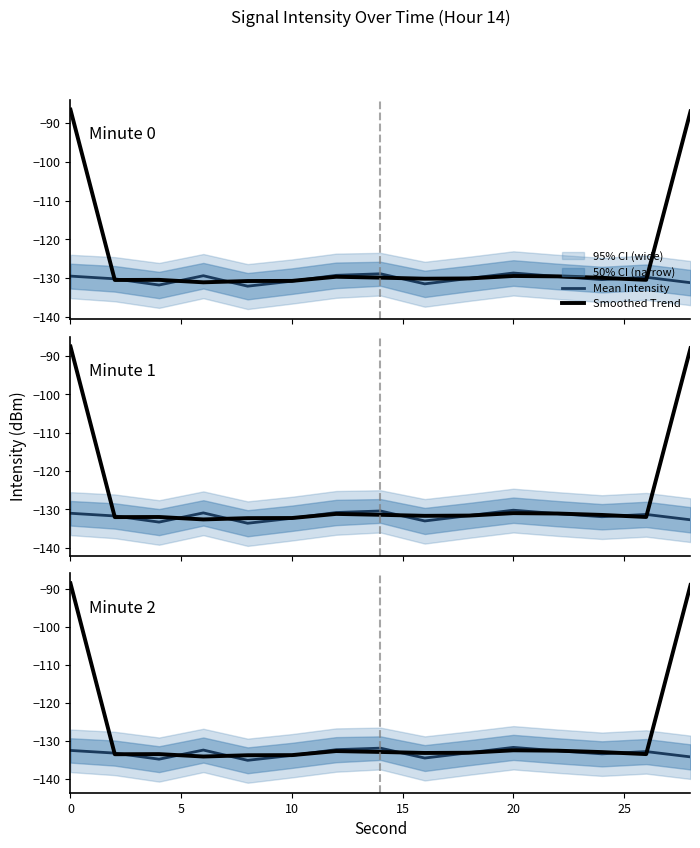

Rank the series by their maximum value, from lowest to highest.

Mean Intensity, Smoothed Trend